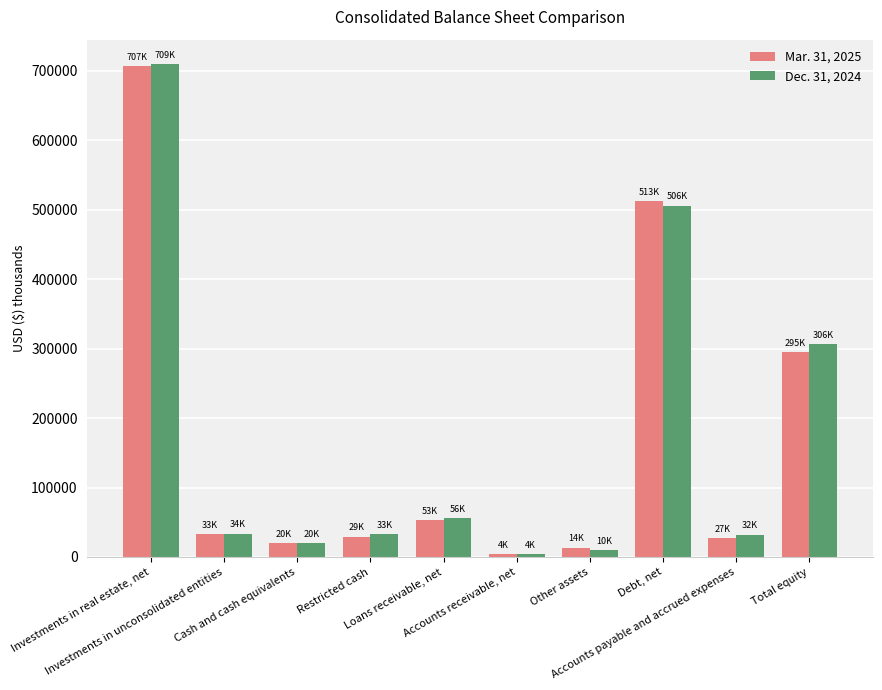

List the series in order of their overall mean, lowest first.

Mar. 31, 2025, Dec. 31, 2024